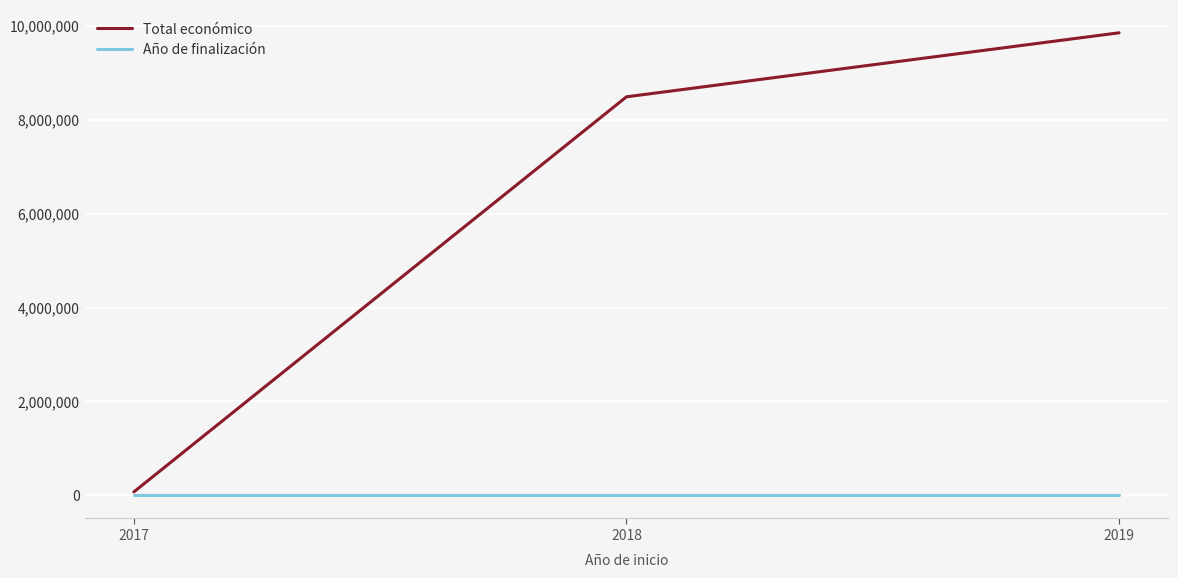

Count the Total económico values in the range 75575 to 9847932.

3